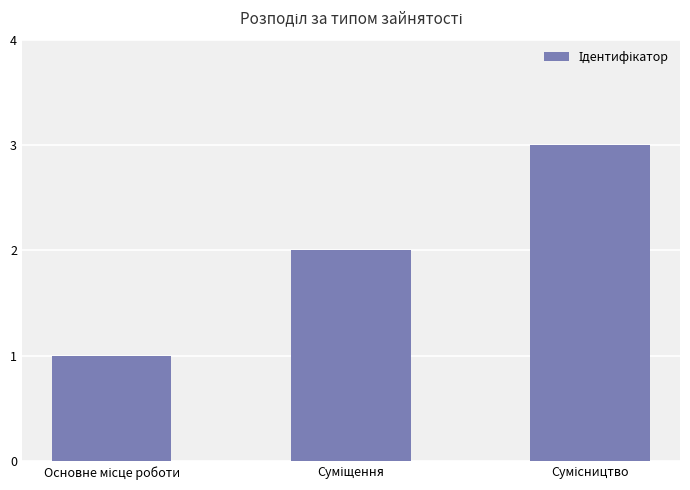

What is the average value?

2